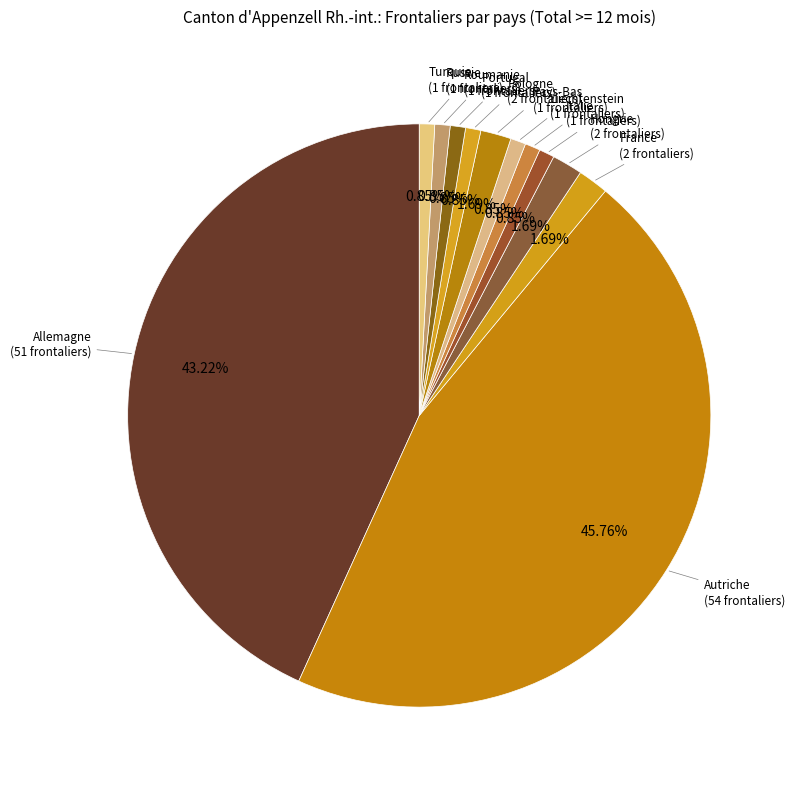

Is there any slice that represents more than half of the pie?

No